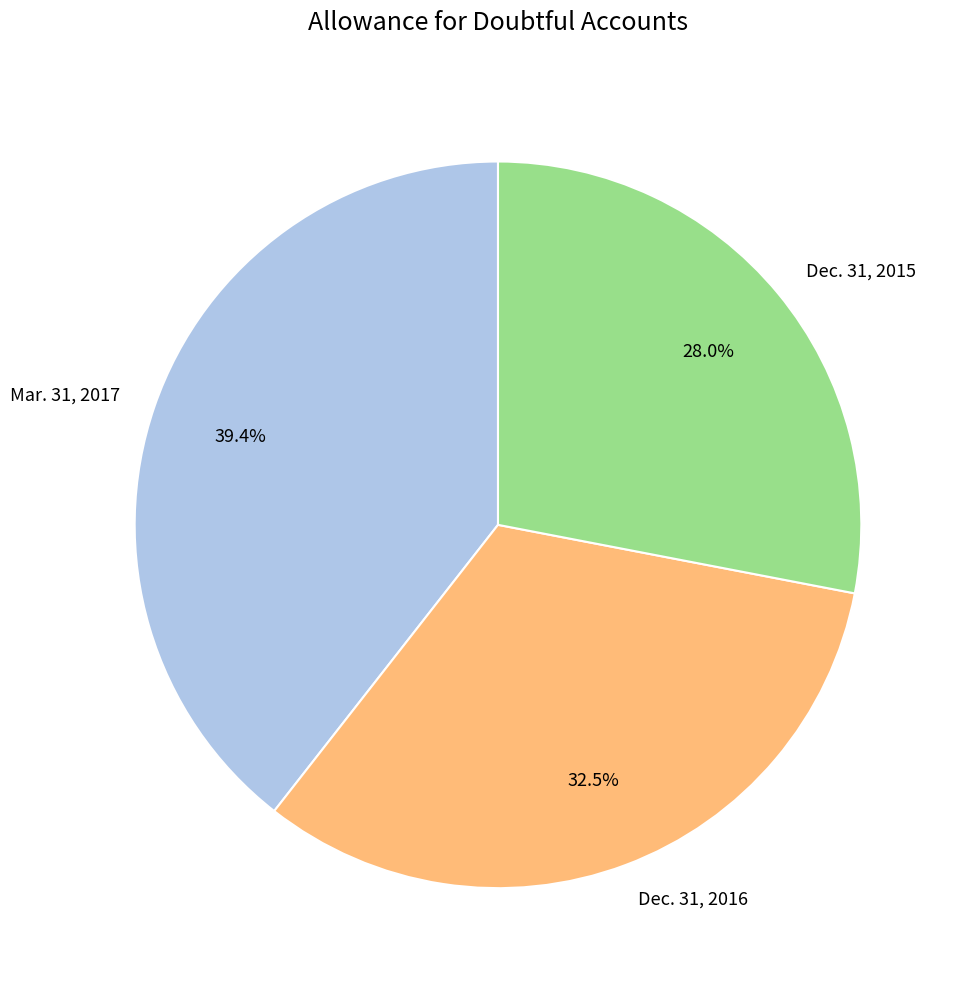

The Dec. 31, 2016 slice represents 18% of the pie. True or false?

False